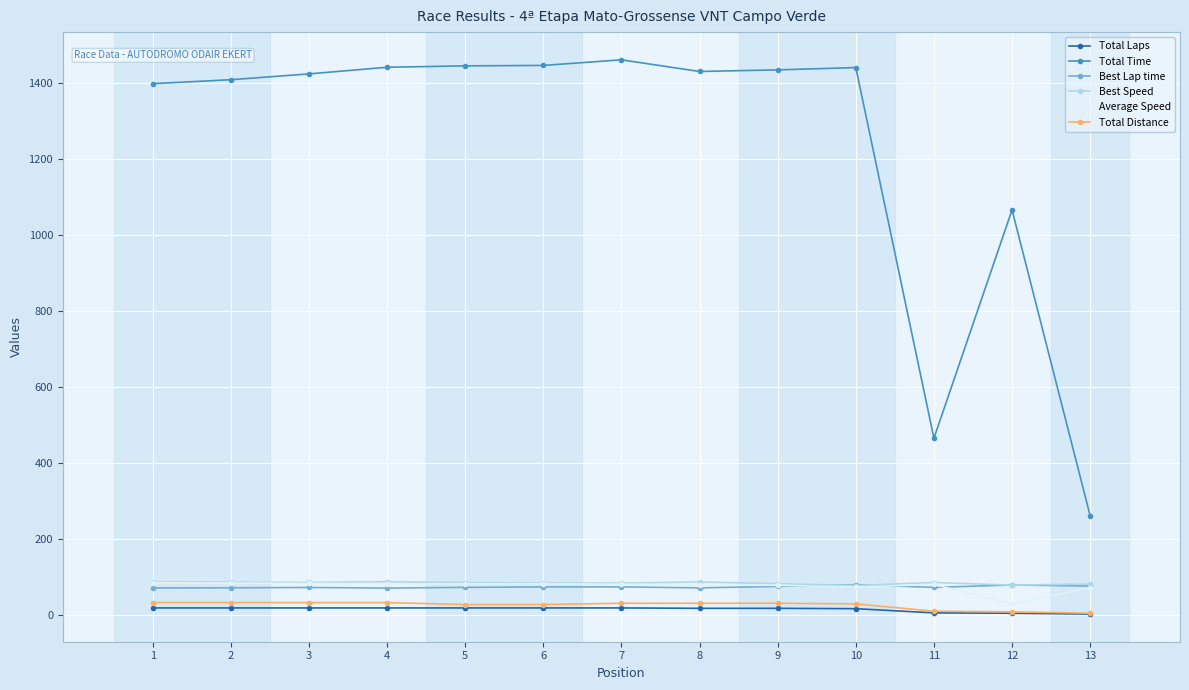

What is the greatest value displayed?

1460.6